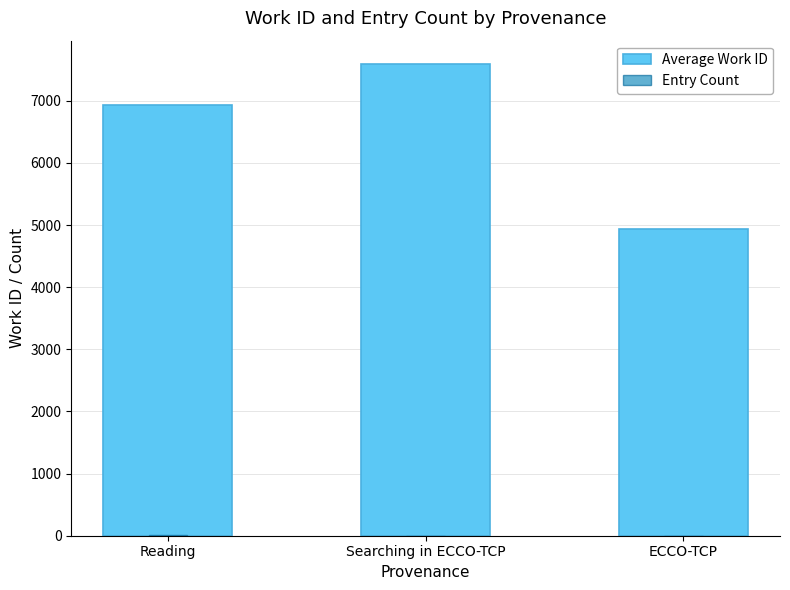

List the labels in order of Entry Count value, smallest first.

Searching in ECCO-TCP, ECCO-TCP, Reading